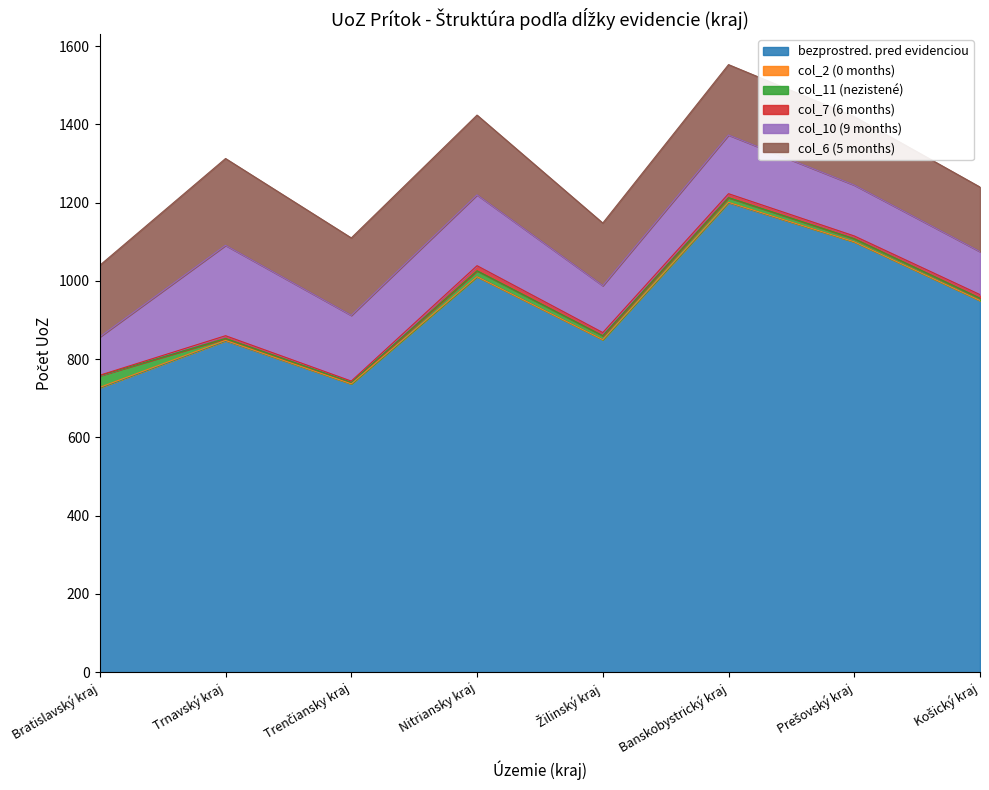

What is the value of the bezprostred. pred evidenciou point at the 8th from the left?

950